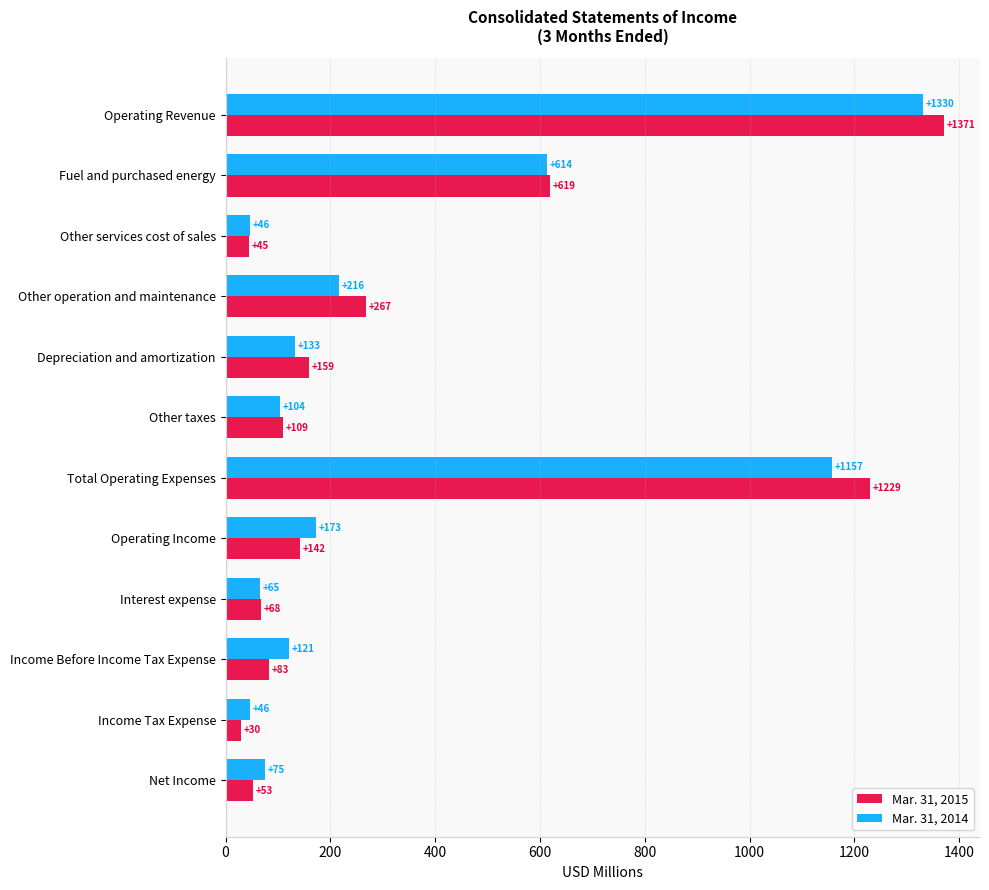

How many series are shown in this chart?

2